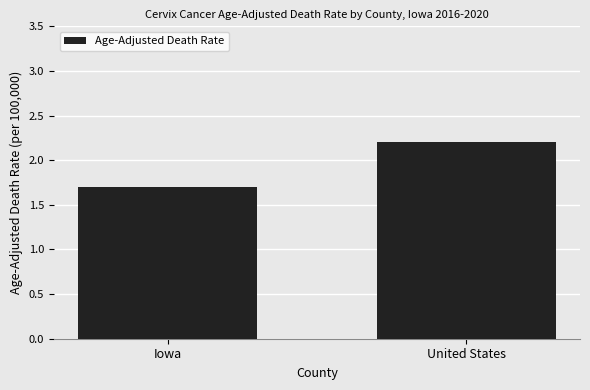

How many values are between 1 and 2?

1